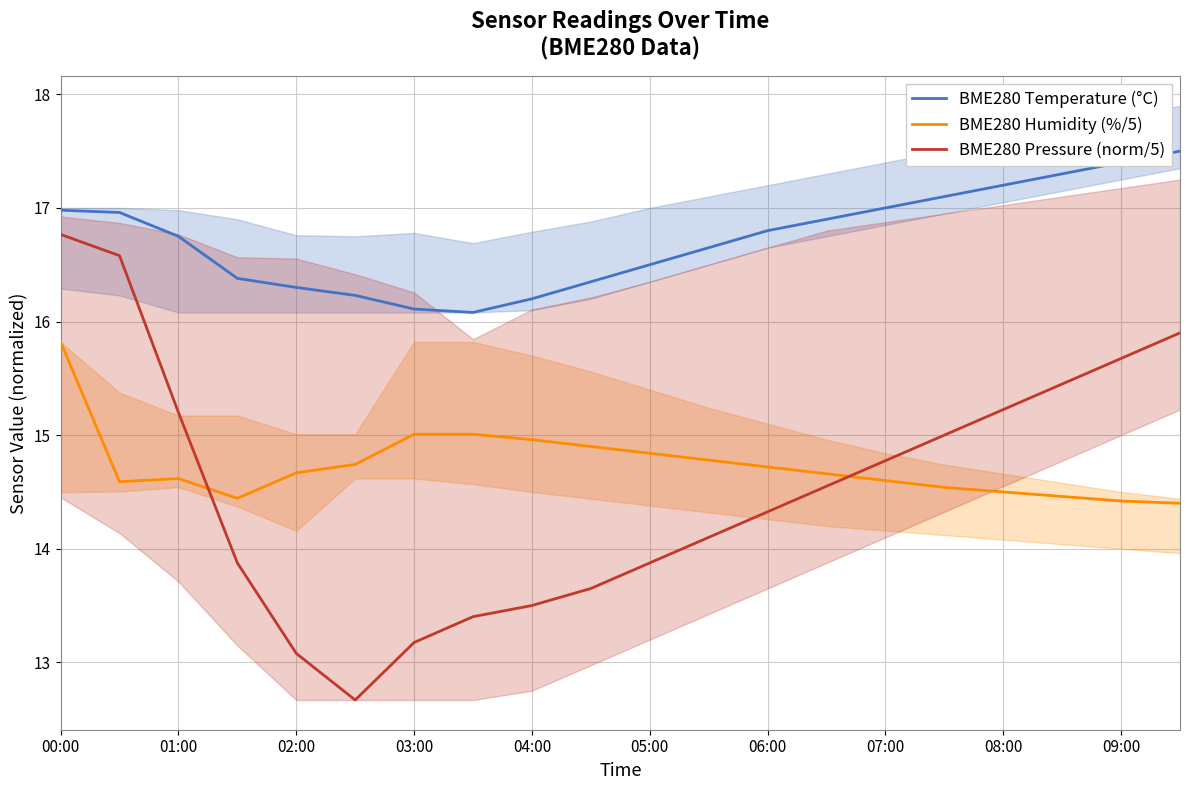

What is the sum of all BME280 Humidity (%/5) values?

294.7